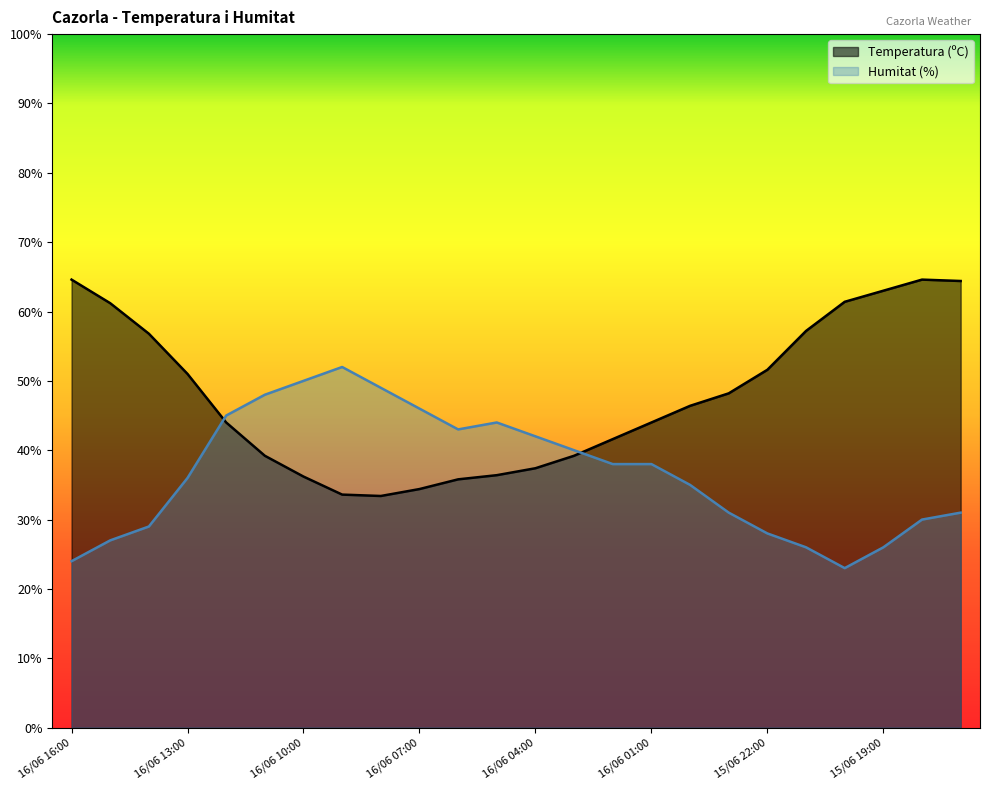

Does the chart have visible grid lines?

No